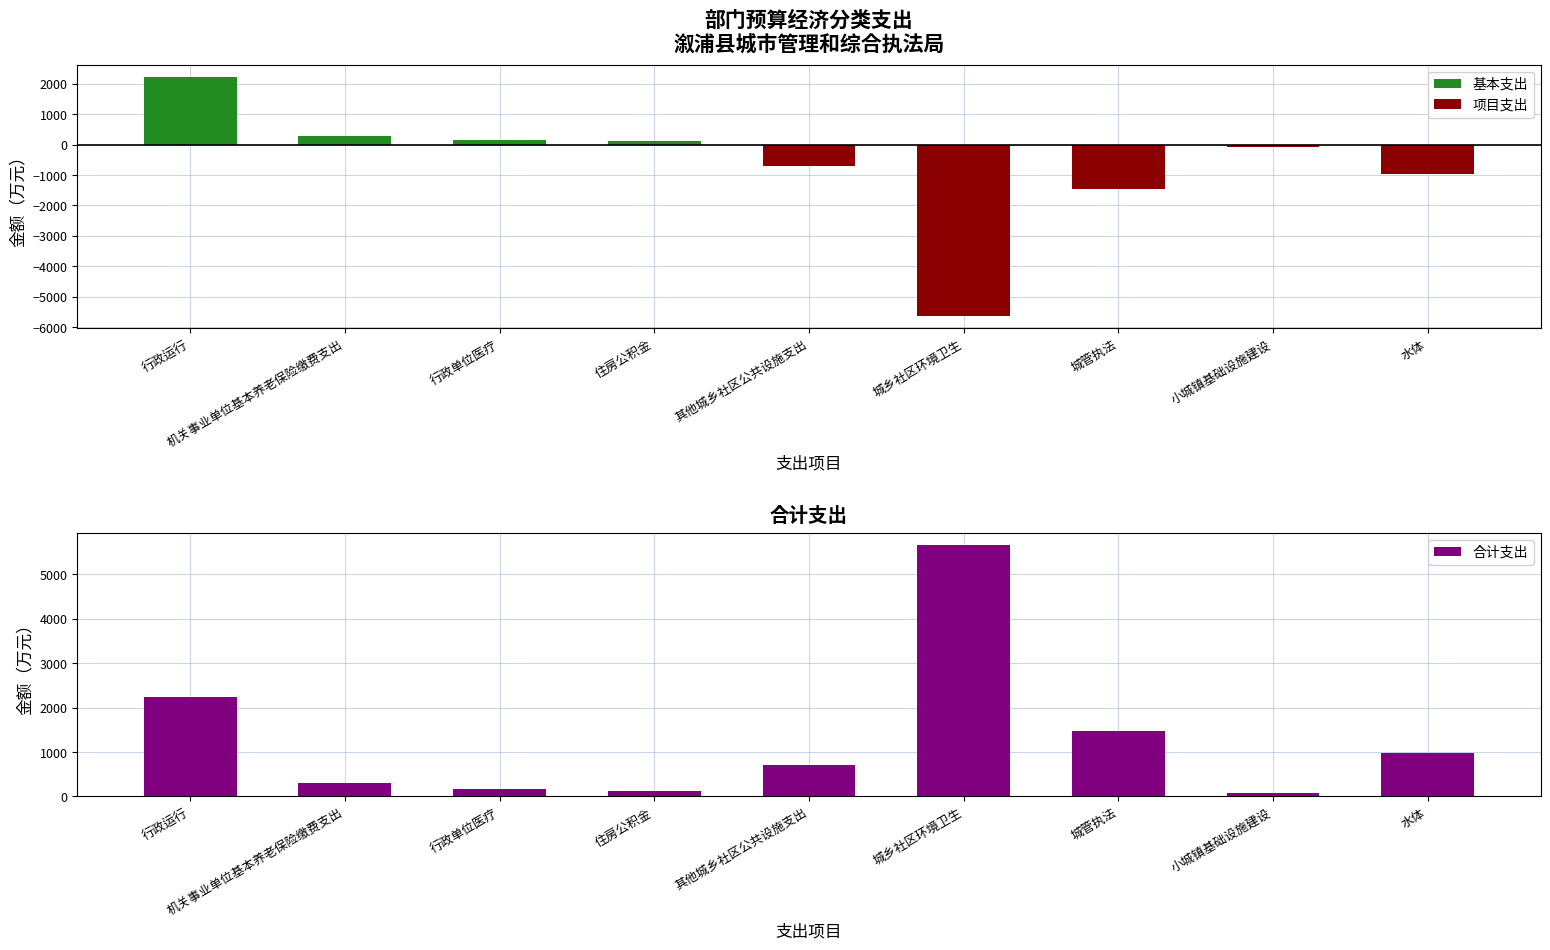

Count the number of data series in this chart.

3